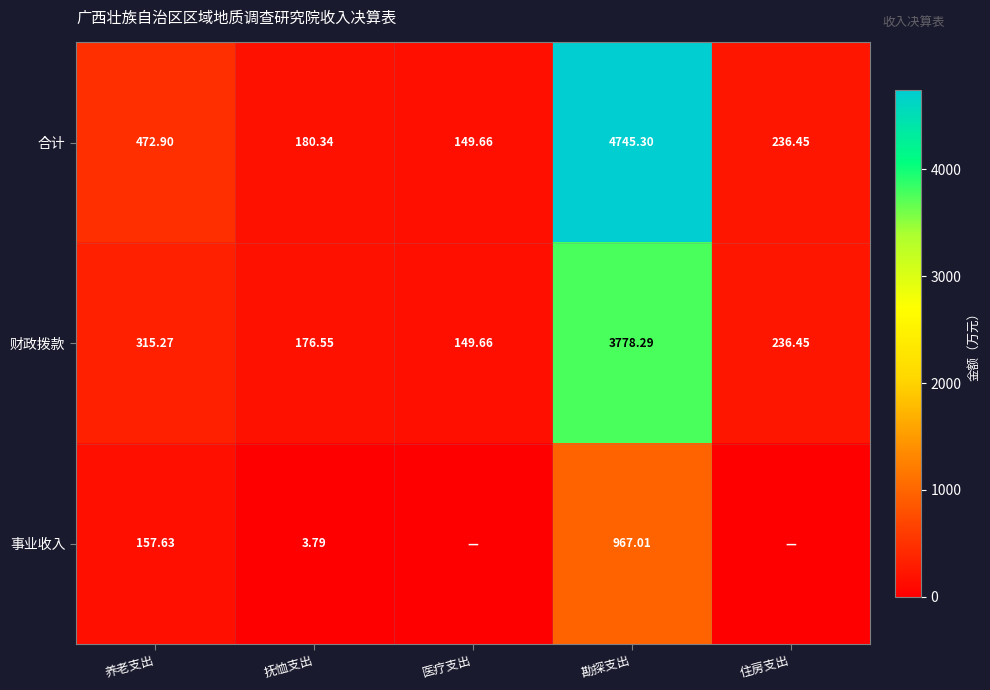

At which label is 财政拨款 closest to 1963?

养老支出